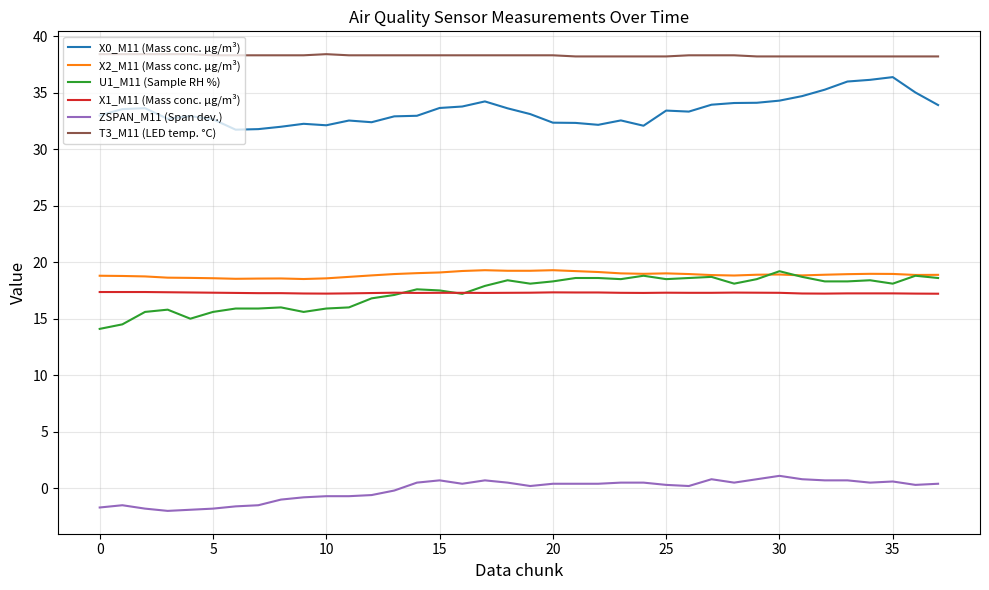

What is the difference between the maximum and second lowest values in the X1_M11 (Mass conc. μg/m³) series?

0.1